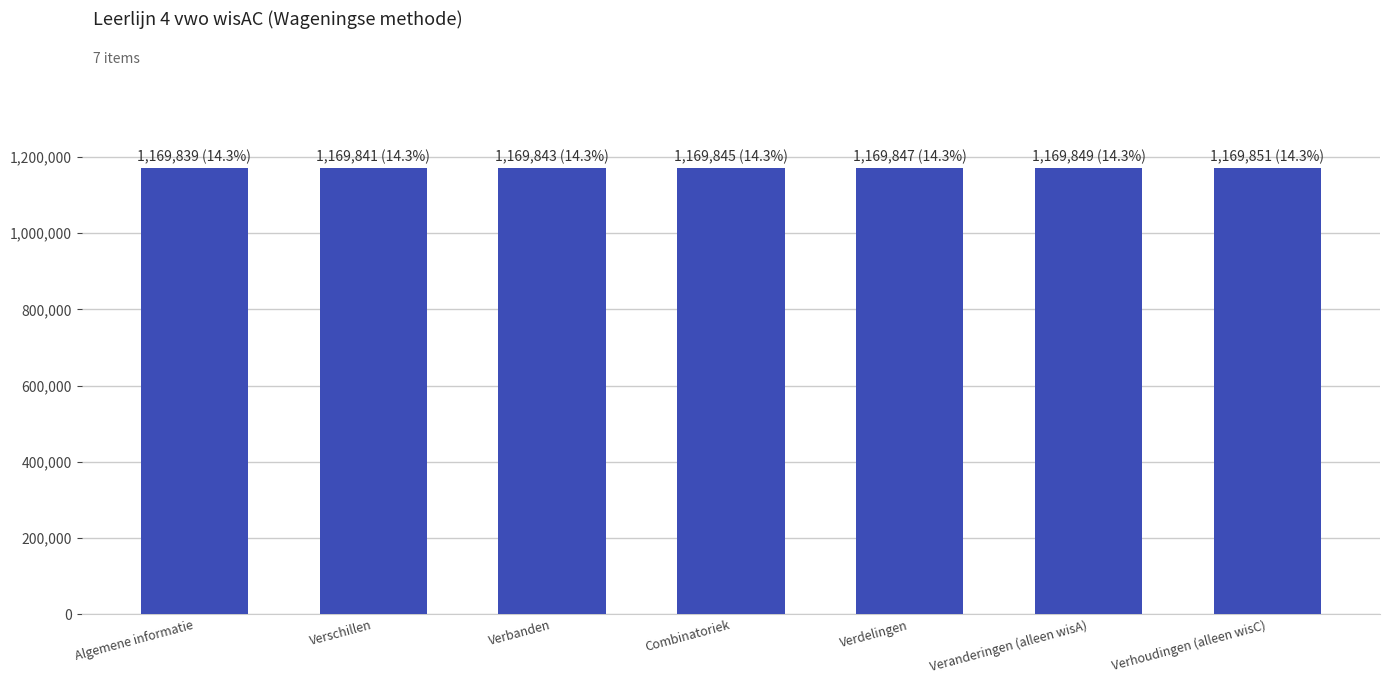

Is it true that the value at Verschillen is 2030185?

False